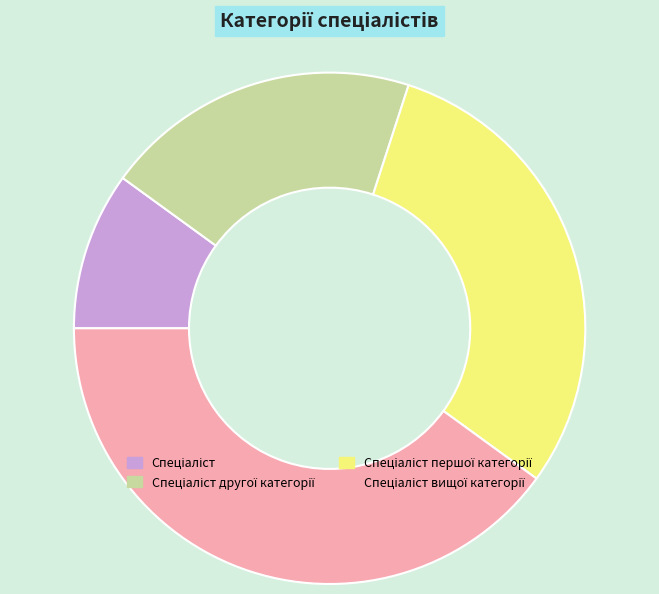

Is there any slice that represents more than half of the pie?

No